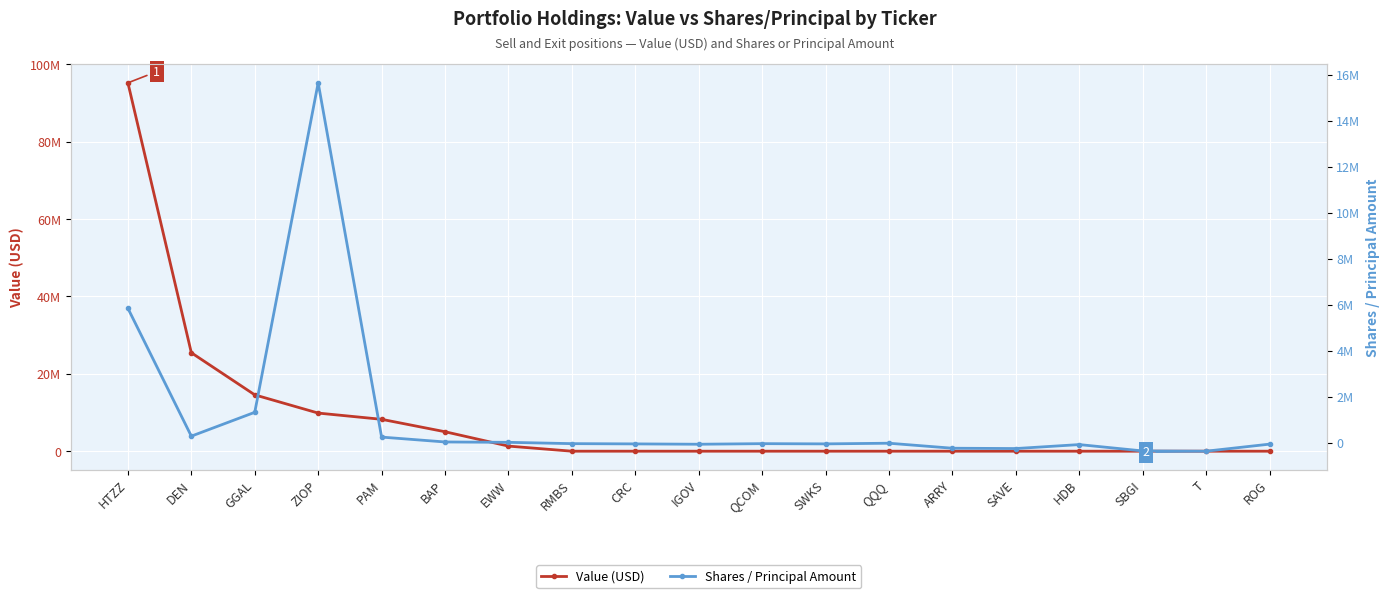

True or false: Shares / Principal Amount has a value of -56600 at ROG.

True